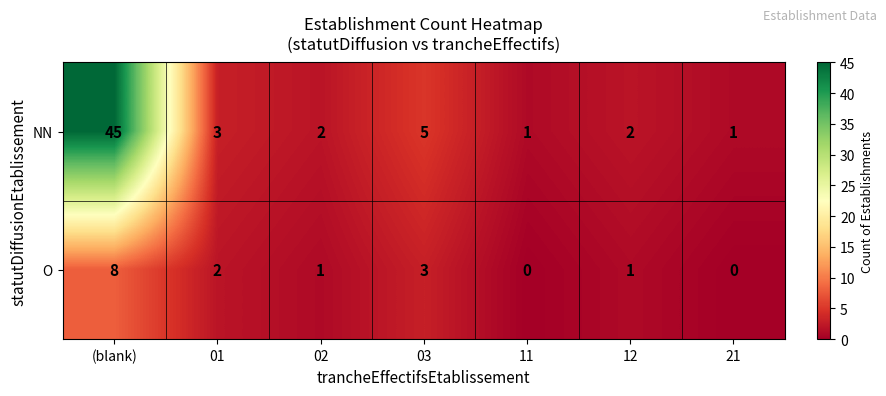

Is it true that NN equals 1 at 21?

True